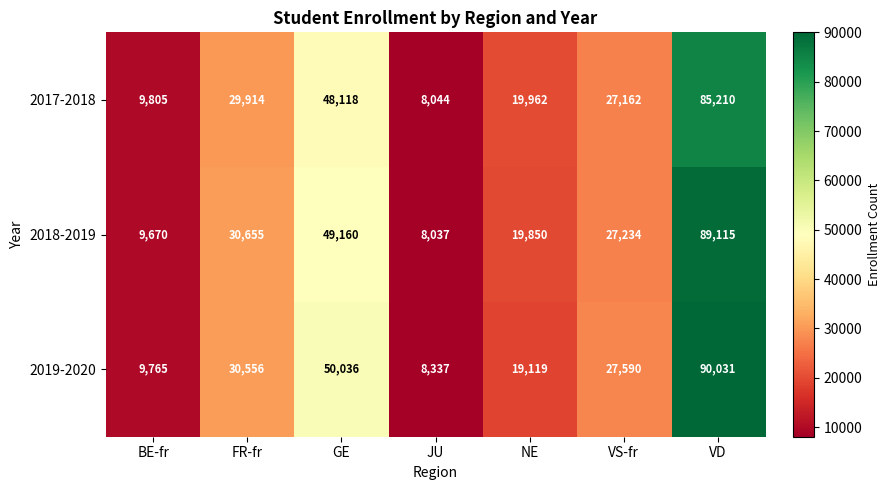

Reading left to right, extract all data points from this chart.

2017-2018: 9805	29914	48118	8044	19962	27162	85210
2018-2019: 9670	30655	49160	8037	19850	27234	89115
2019-2020: 9765	30556	50036	8337	19119	27590	90031